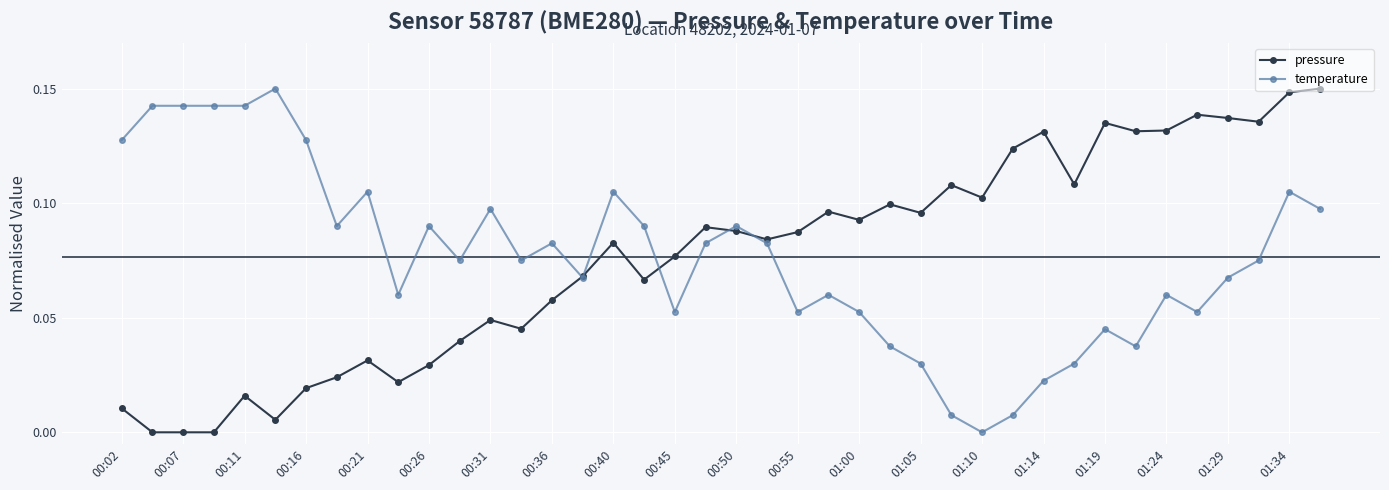

Is this an area chart (filled region under the line)?

No